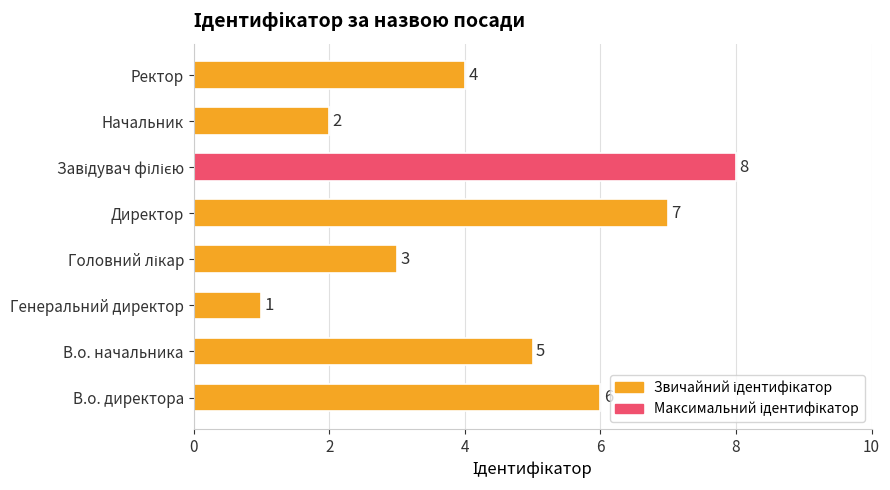

Count the number of data series in this chart.

1